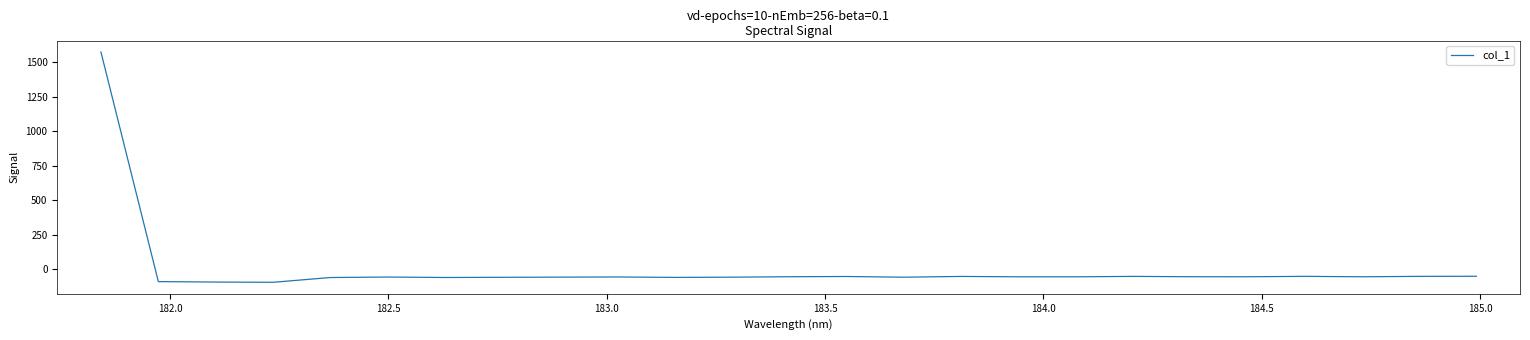

How many distinct data groups are displayed?

1